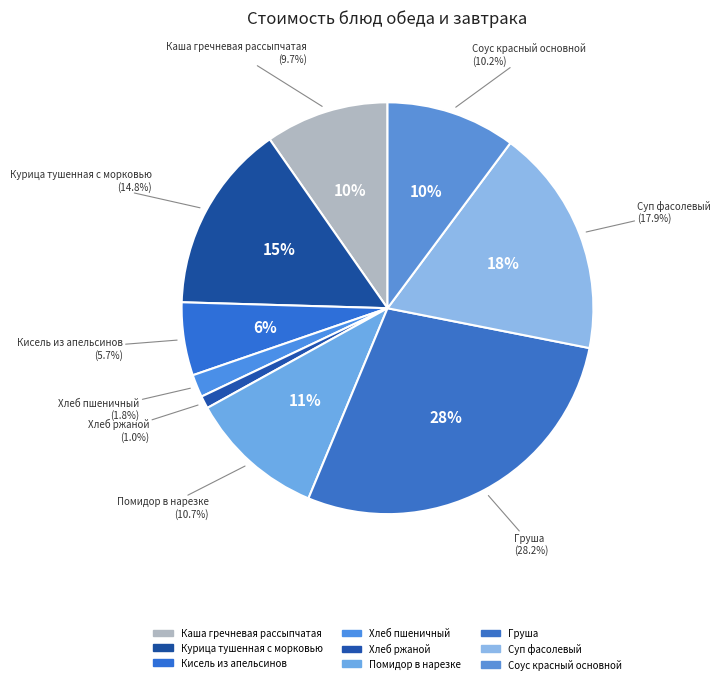

How many slices are in this pie chart?

9